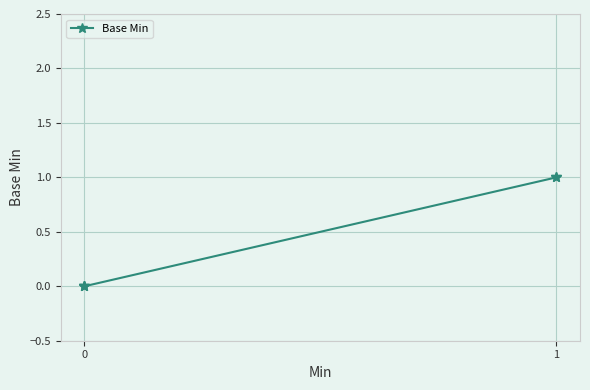

True or false: the data shows 2 at 1.

False